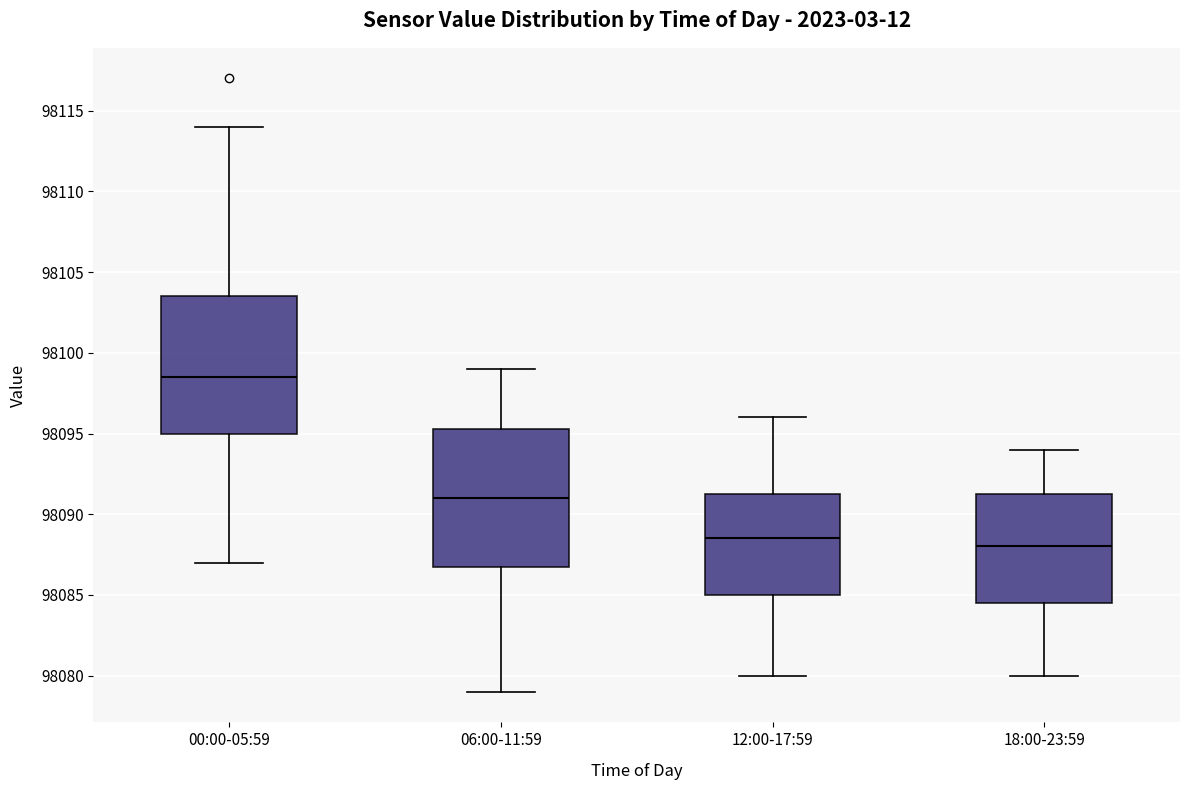

Which box has the highest median line?

00:00-05:59